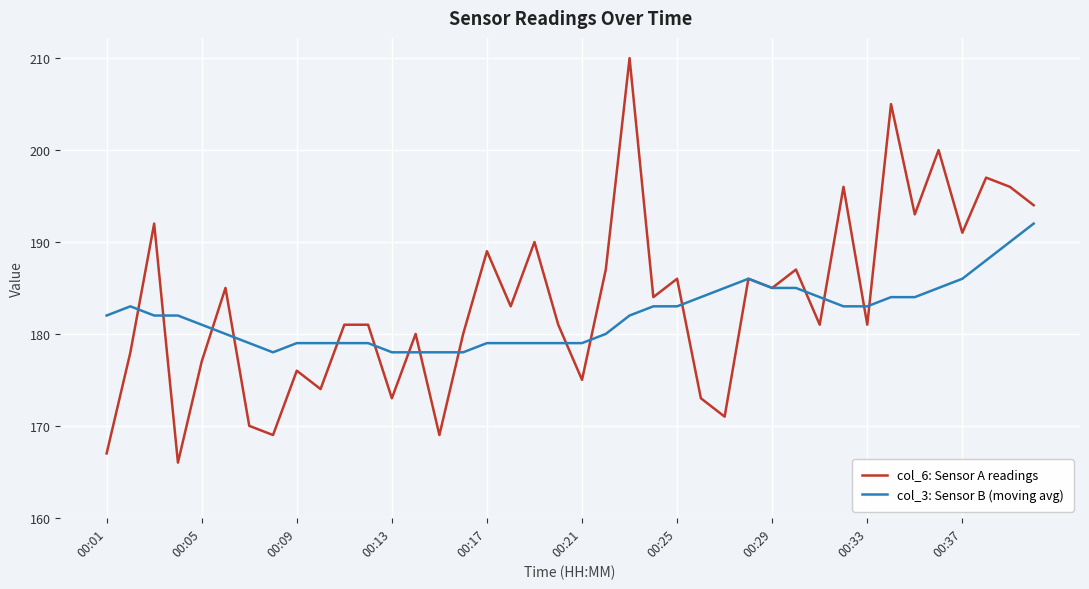

In col_6: Sensor A readings, how many points are lower than both neighbors (excluding endpoints)?

14